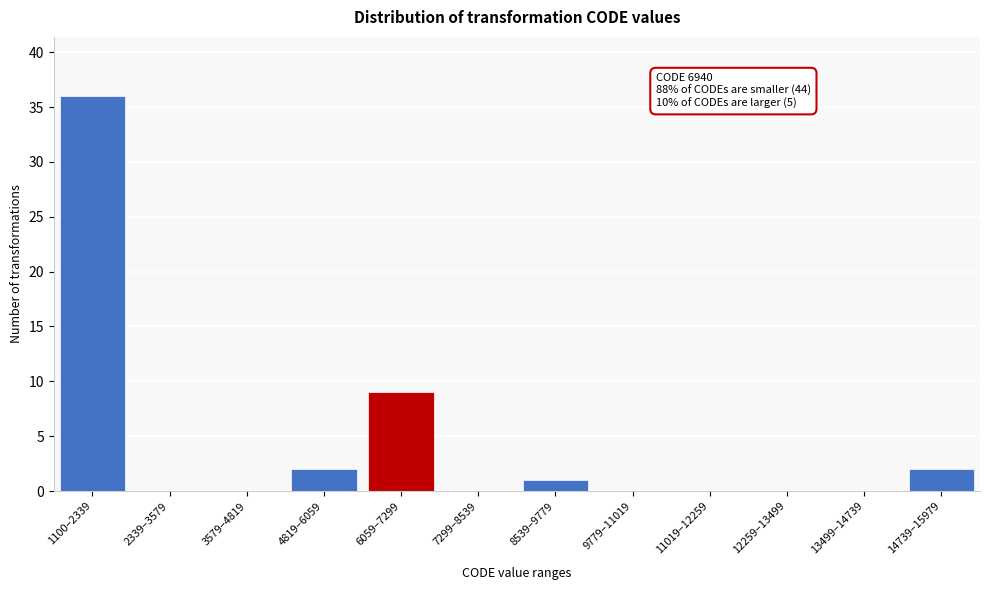

Reading left to right, what are all the values shown in this chart?

1100–2339=36	2339–3579=0	3579–4819=0	4819–6059=2	6059–7299=9	7299–8539=0	8539–9779=1	9779–11019=0	11019–12259=0	12259–13499=0	13499–14739=0	14739–15979=2